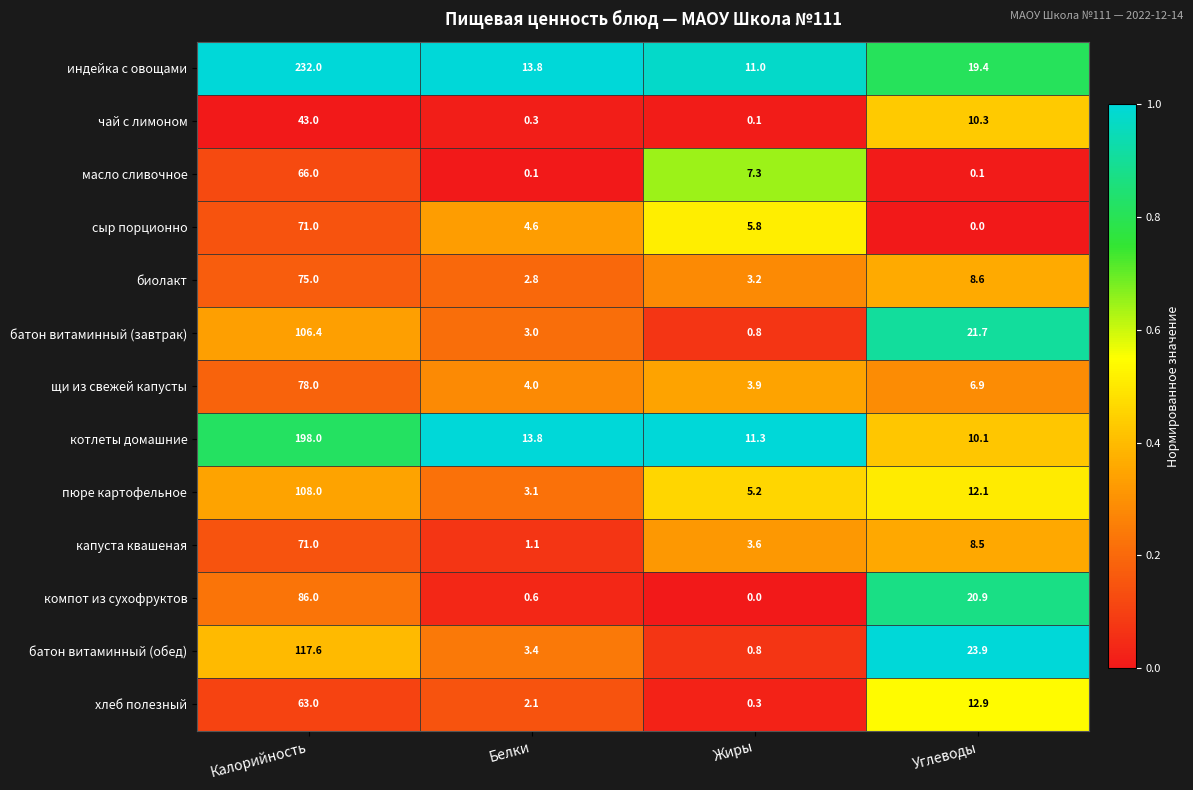

Count the number of categories in the chart.

4